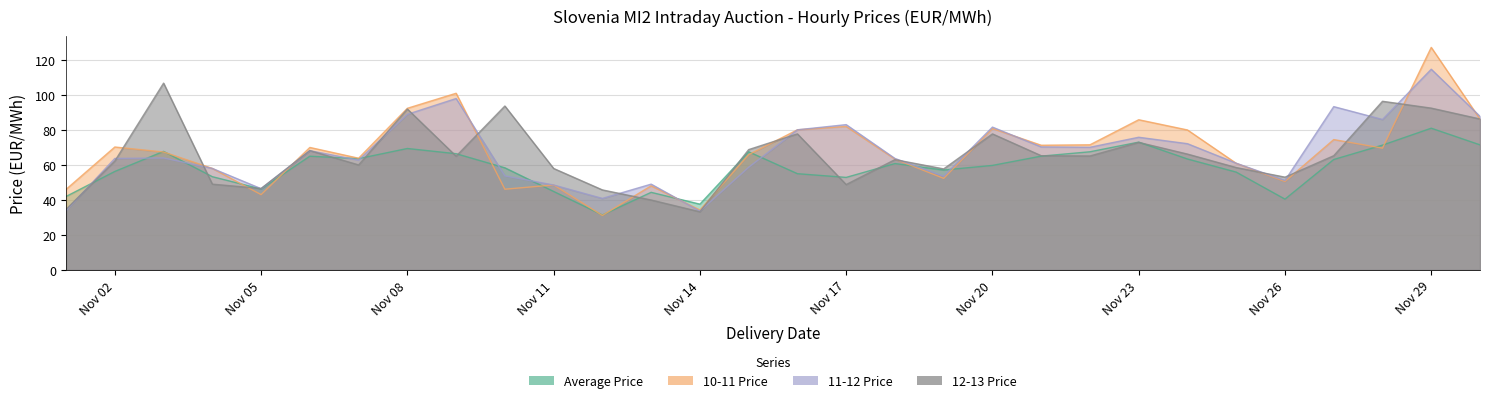

At which category is the sum across all series the highest?

Nov 29